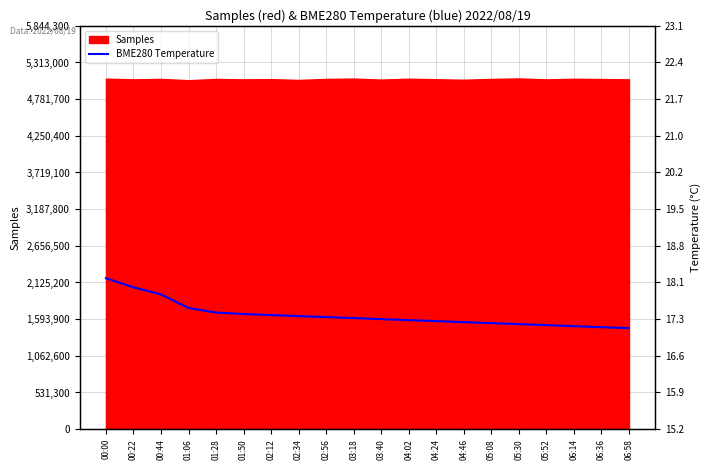

What is the lowest value of the Samples series?

5056003